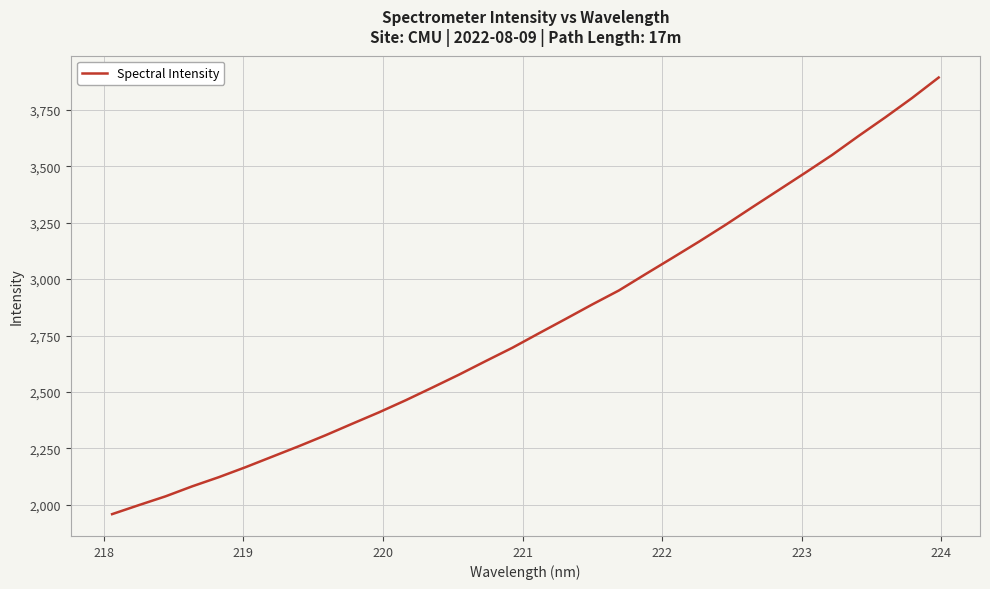

How many series are shown in this chart?

1